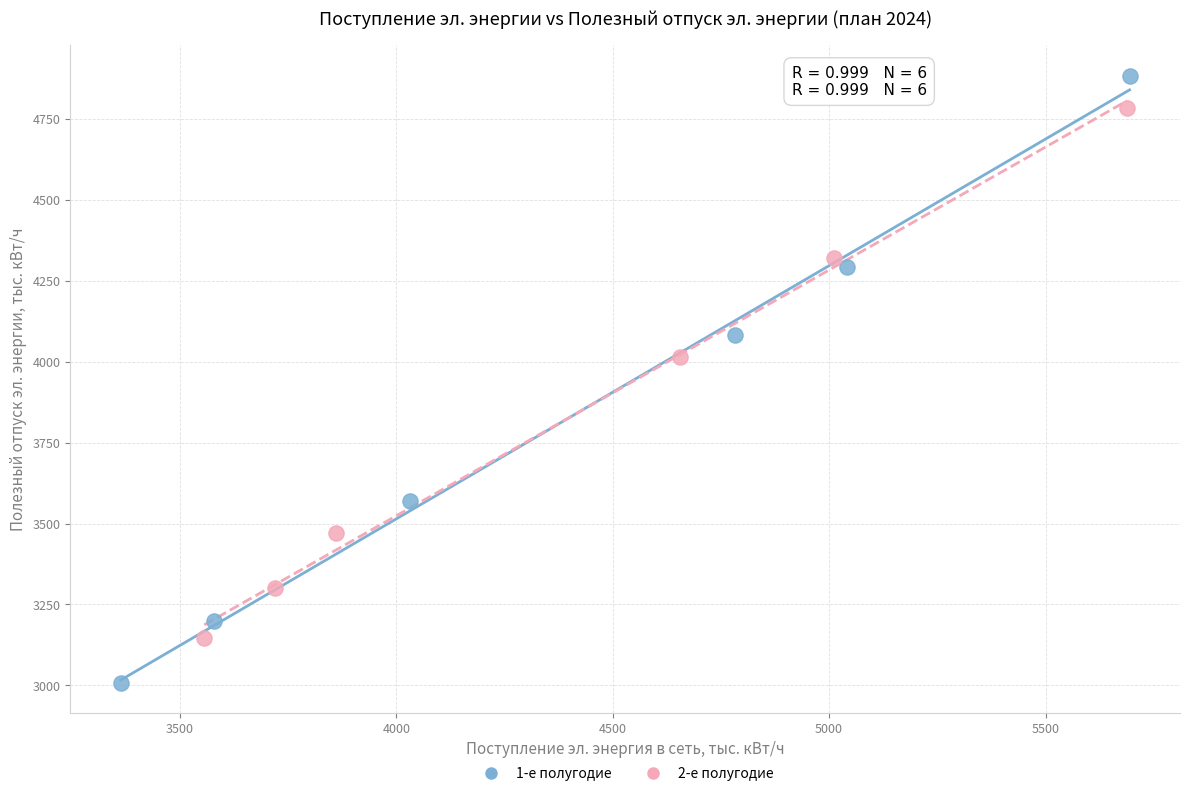

Which series contains the highest Y value?

1-е полугодие